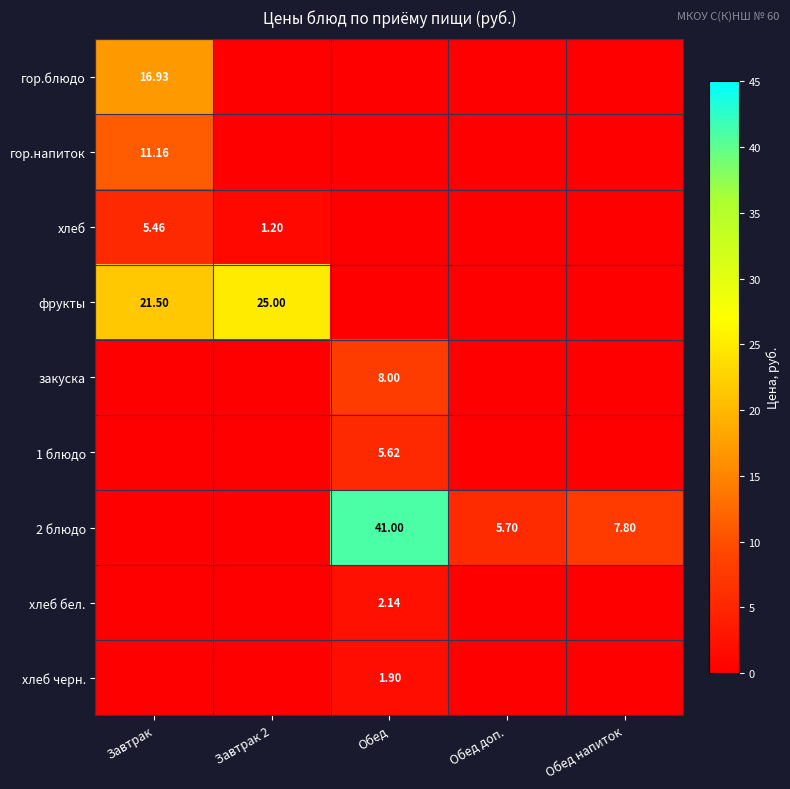

At which category is the sum across all series the highest?

Обед